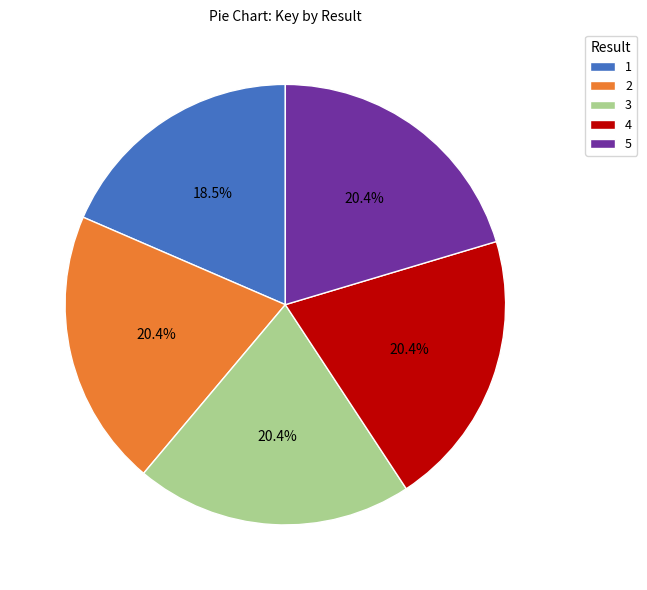

Count the number of slices in the pie.

5